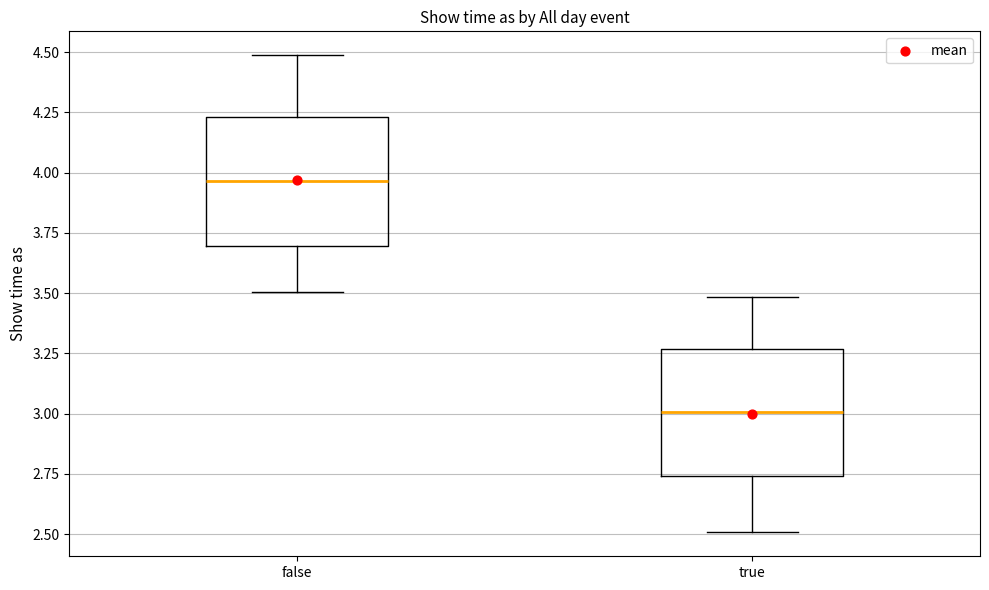

Where does the median line of the box for false sit on the y-axis? The values are not printed on the chart, so give them approximately, as read against the axis.

3.95